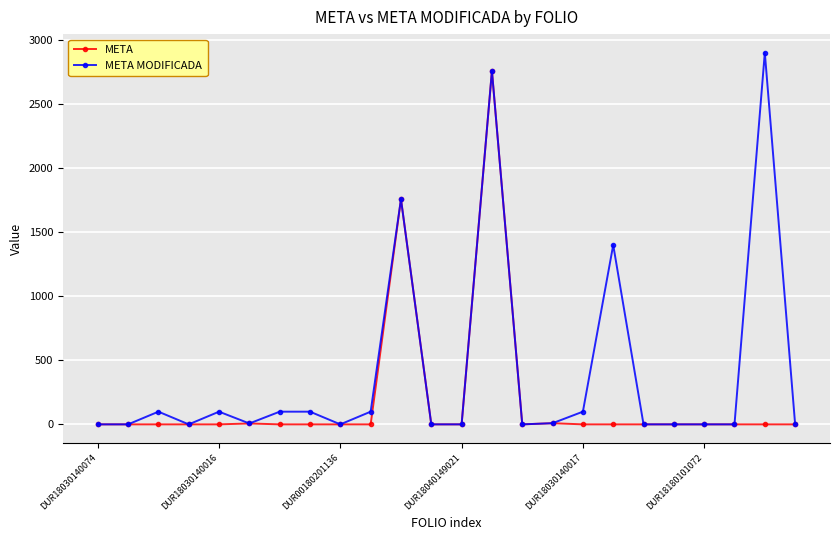

Which series has the largest total across all categories?

META MODIFICADA